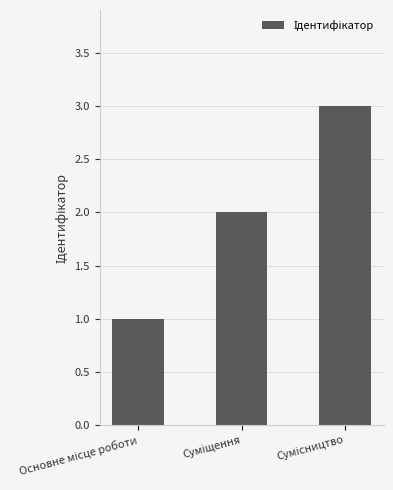

What is the greatest value displayed?

3